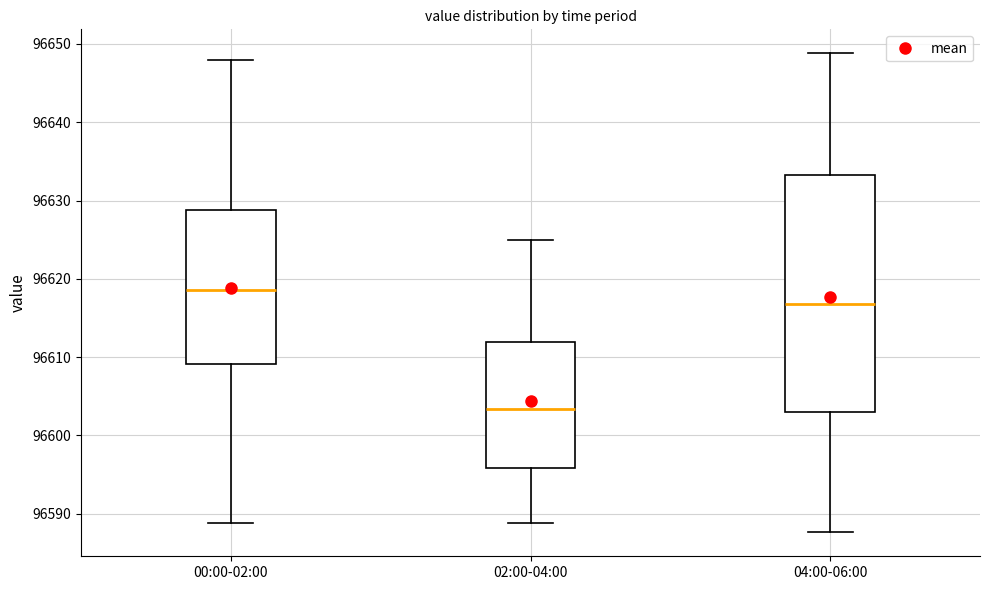

Which box's median line is the lowest?

02:00-04:00